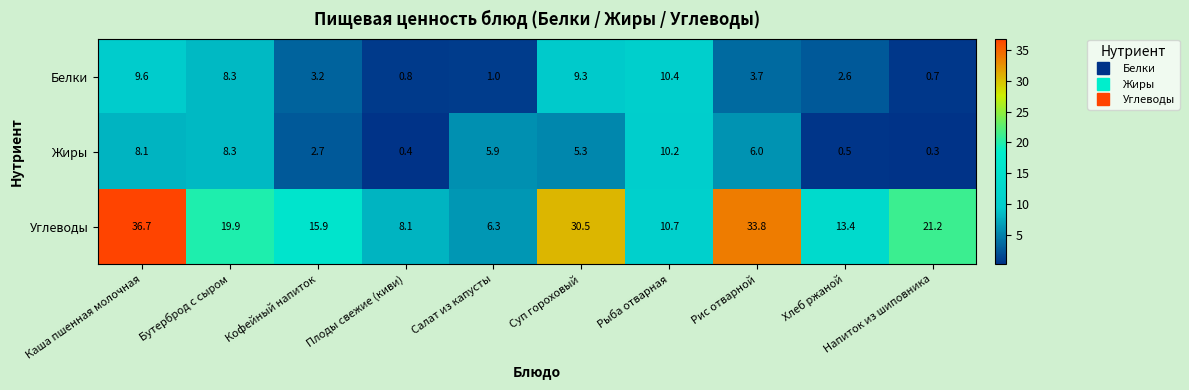

What is the maximum value shown in the chart?

36.7